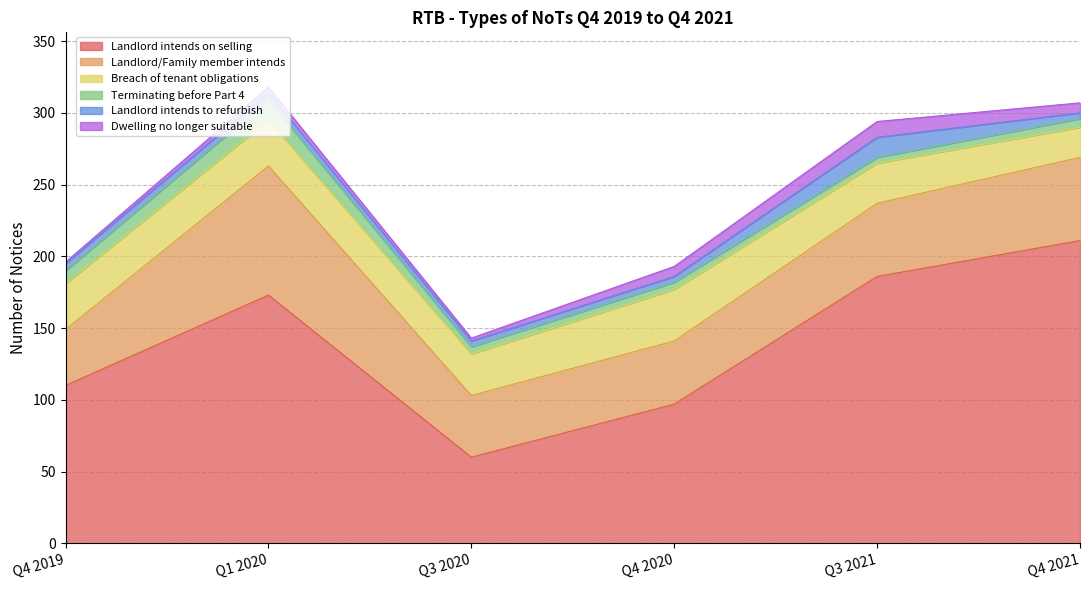

Does the chart display data point markers on the line(s)?

No